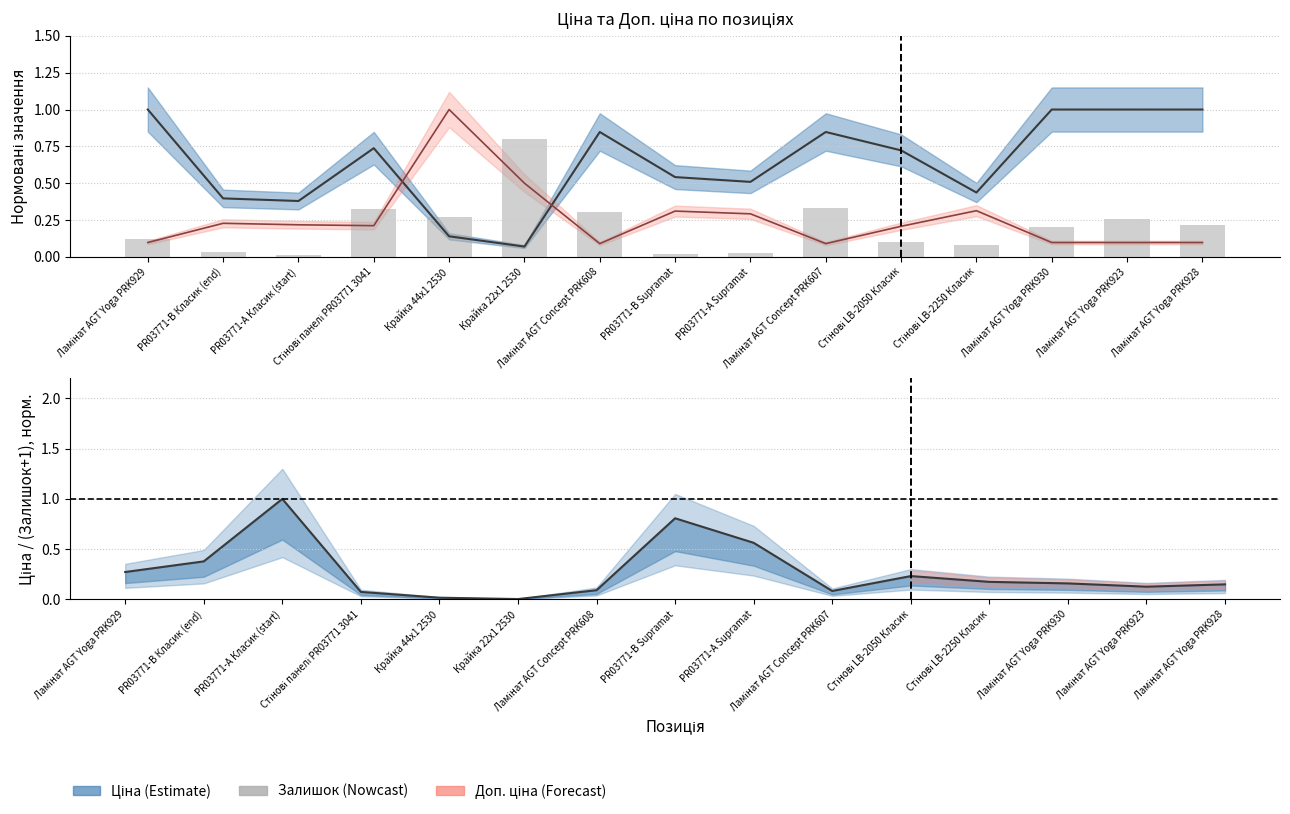

Reading left to right, what are all the values shown in this chart?

Ціна (estimate): Ламінат AGT Yoga PRK929=1.0	PR03771-B Класик (end)=0.4	PR03771-А Класик (start)=0.4	Стінові панелі PR03771 3041=0.7	Крайка 44x1 2530=0.1	Крайка 22x1 2530=0.1	Ламінат AGT Concept PRK608=0.8	PR03771-B Supramat=0.5	PR03771-А Supramat=0.5	Ламінат AGT Concept PRK607=0.8	Стінові LB-2050 Класик=0.7	Стінові LB-2250 Класик=0.4	Ламінат AGT Yoga PRK930=1.0	Ламінат AGT Yoga PRK923=1.0	Ламінат AGT Yoga PRK928=1.0
Доп. ціна (estimate): Ламінат AGT Yoga PRK929=0.1	PR03771-B Класик (end)=0.2	PR03771-А Класик (start)=0.2	Стінові панелі PR03771 3041=0.2	Крайка 44x1 2530=1.0	Крайка 22x1 2530=0.5	Ламінат AGT Concept PRK608=0.1	PR03771-B Supramat=0.3	PR03771-А Supramat=0.3	Ламінат AGT Concept PRK607=0.1	Стінові LB-2050 Класик=0.2	Стінові LB-2250 Класик=0.3	Ламінат AGT Yoga PRK930=0.1	Ламінат AGT Yoga PRK923=0.1	Ламінат AGT Yoga PRK928=0.1
Залишок: Ламінат AGT Yoga PRK929=0.1	PR03771-B Класик (end)=0.0	PR03771-А Класик (start)=0.0	Стінові панелі PR03771 3041=0.3	Крайка 44x1 2530=0.3	Крайка 22x1 2530=0.8	Ламінат AGT Concept PRK608=0.3	PR03771-B Supramat=0.0	PR03771-А Supramat=0.0	Ламінат AGT Concept PRK607=0.3	Стінові LB-2050 Класик=0.1	Стінові LB-2250 Класик=0.1	Ламінат AGT Yoga PRK930=0.2	Ламінат AGT Yoga PRK923=0.3	Ламінат AGT Yoga PRK928=0.2
Ціна/Залишок (estimate): Ламінат AGT Yoga PRK929=0.3	PR03771-B Класик (end)=0.4	PR03771-А Класик (start)=1.0	Стінові панелі PR03771 3041=0.1	Крайка 44x1 2530=0.0	Крайка 22x1 2530=0.0	Ламінат AGT Concept PRK608=0.1	PR03771-B Supramat=0.8	PR03771-А Supramat=0.6	Ламінат AGT Concept PRK607=0.1	Стінові LB-2050 Класик=0.2	Стінові LB-2250 Класик=0.2	Ламінат AGT Yoga PRK930=0.2	Ламінат AGT Yoga PRK923=0.1	Ламінат AGT Yoga PRK928=0.1